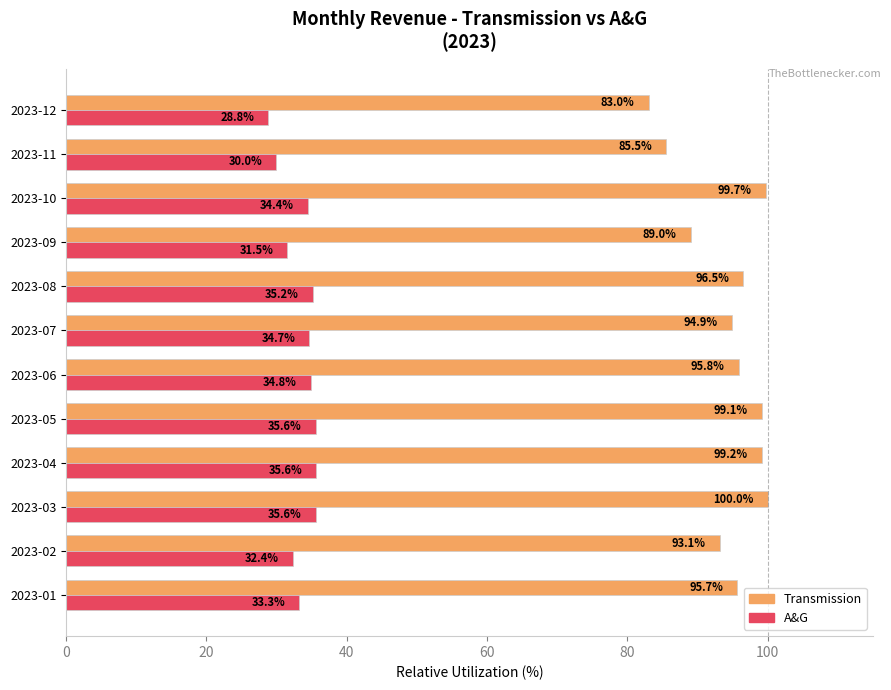

The Transmission series shows 95.8 at 2023-06. True or false?

True